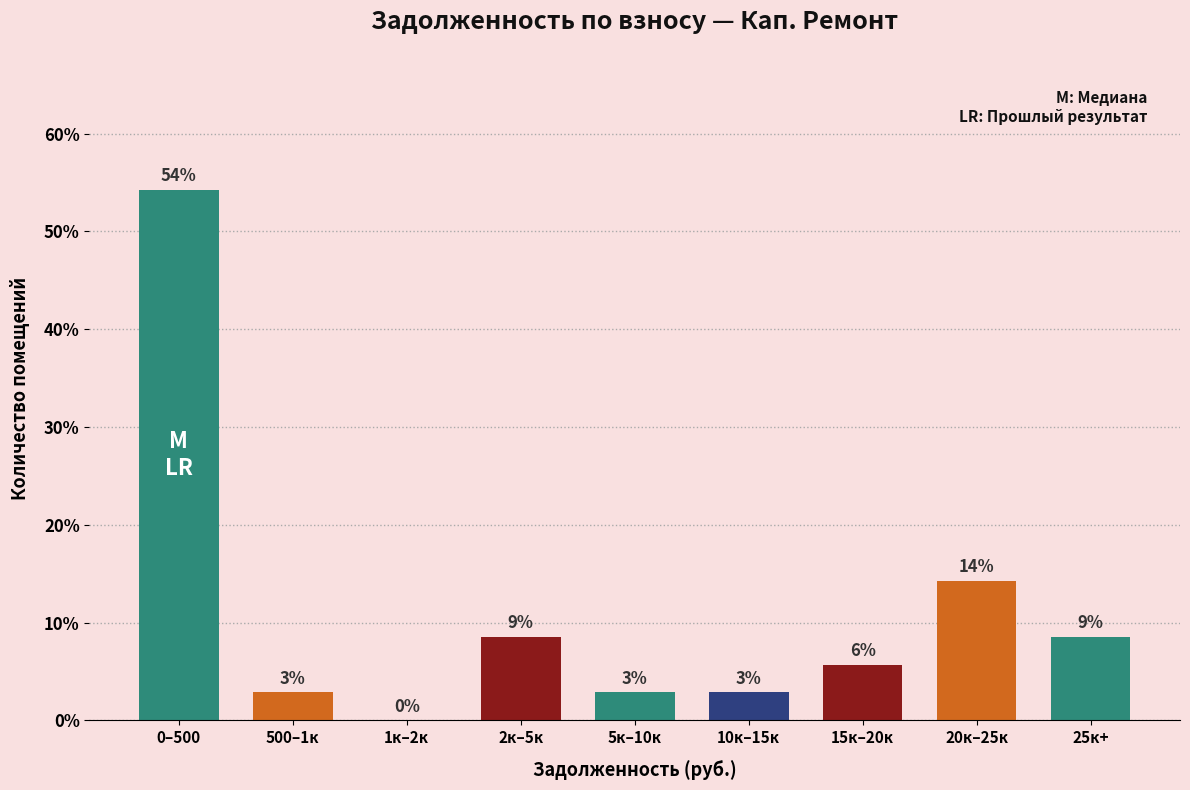

Are the bars horizontal?

No